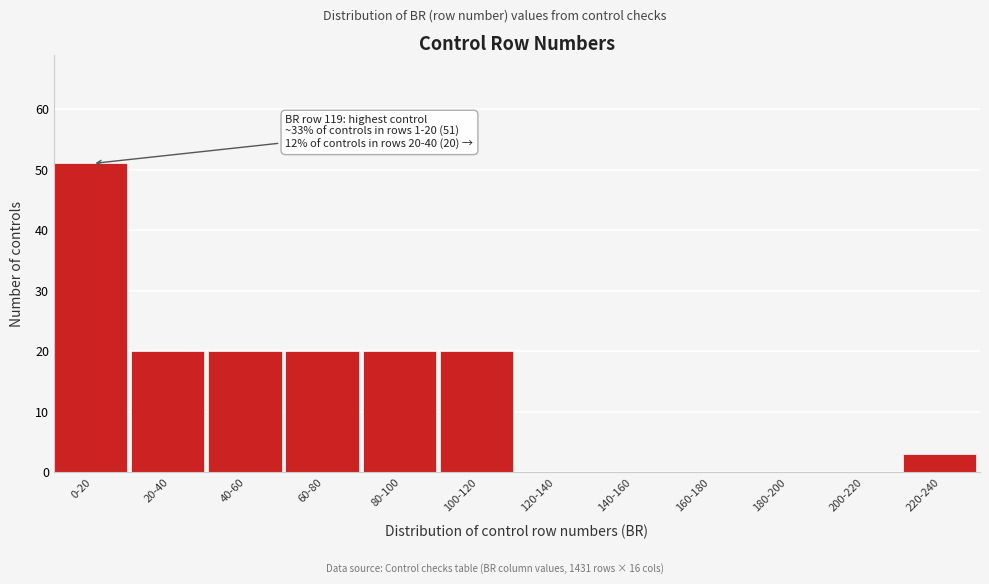

Reading left to right, what are all the values shown in this chart?

0-20=51	20-40=20	40-60=20	60-80=20	80-100=20	100-120=20	120-140=0	140-160=0	160-180=0	180-200=0	200-220=0	220-240=3